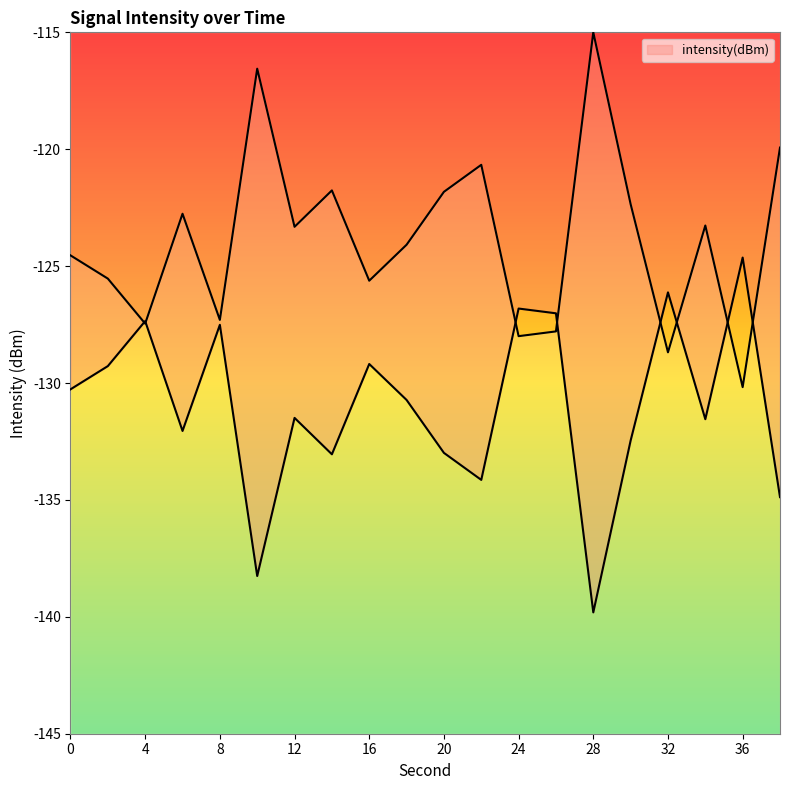

How many points are lower than both their immediate neighbors (excluding endpoints)?

6